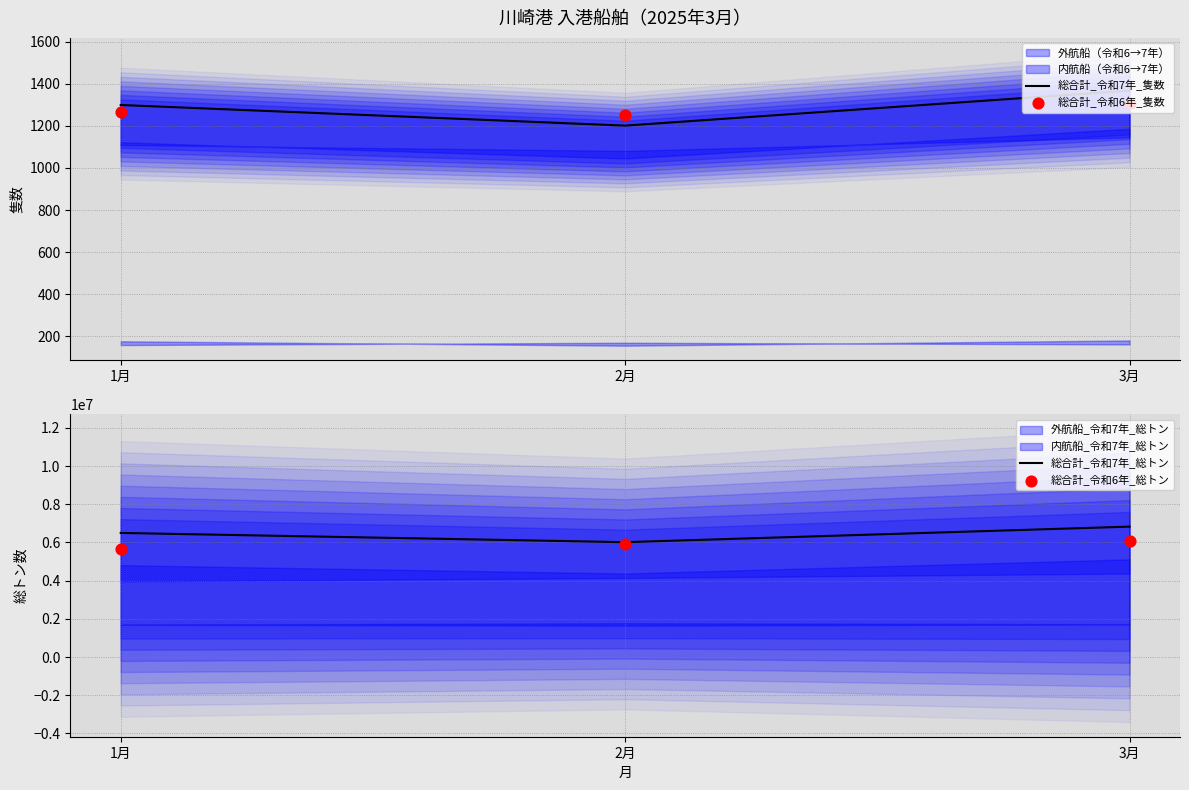

Which series has the largest total across all categories?

総合計_令和7年_総トン